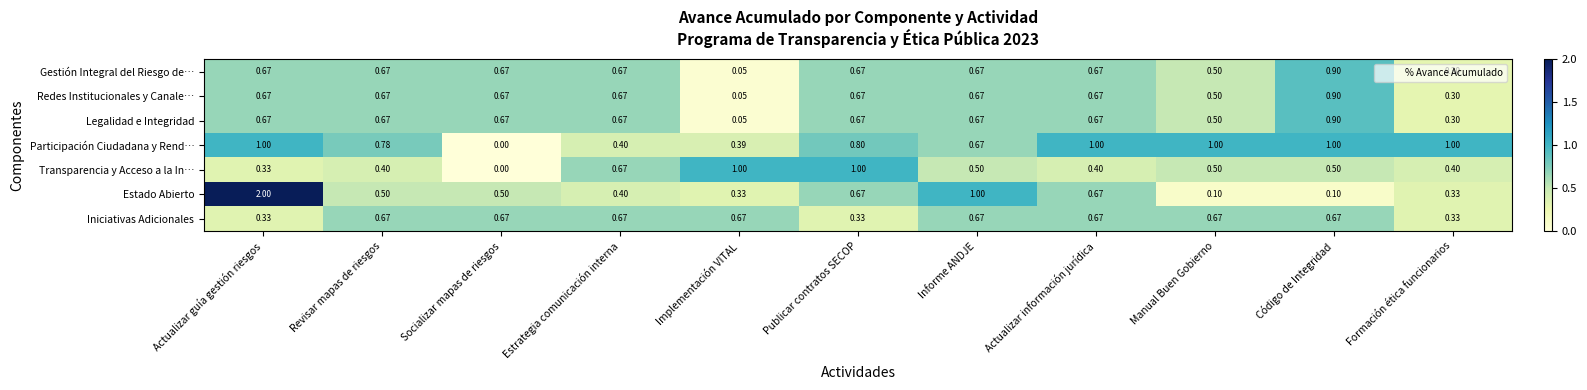

Where is Estado Abierto nearest to the value 1?

Informe ANDJE